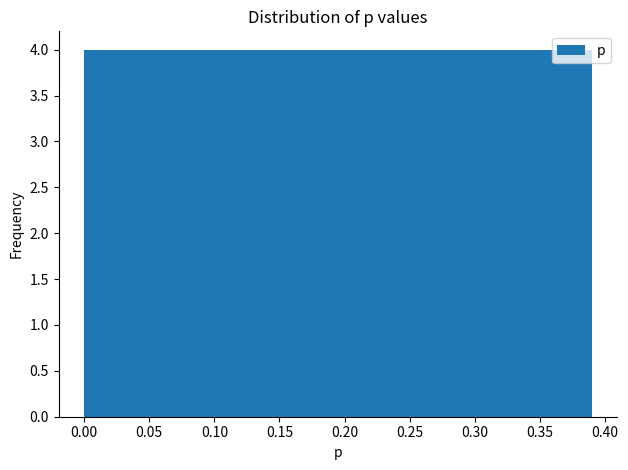

Reading left to right, list every bar in this chart as the range it spans on the x-axis followed by its height. Neither the bar edges nor the heights are printed on the chart, so give them approximately, as read against the axes.

0.000 to 0.039: 4
0.039 to 0.078: 4
0.078 to 0.117: 4
0.117 to 0.156: 4
0.156 to 0.195: 4
0.195 to 0.234: 4
0.234 to 0.273: 4
0.273 to 0.312: 4
0.312 to 0.351: 4
0.351 to 0.390: 4